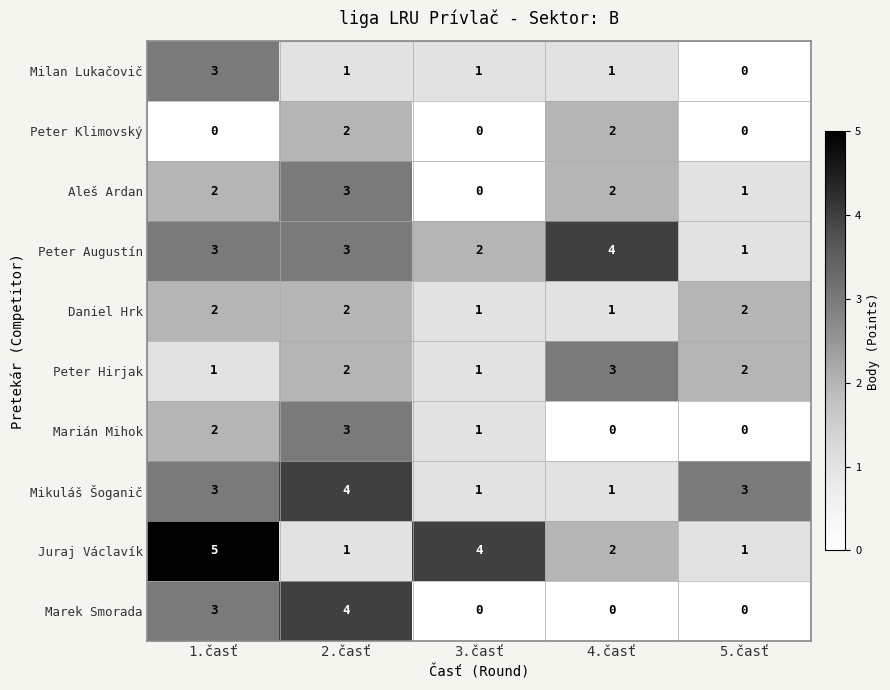

What is the maximum value shown in the chart?

5